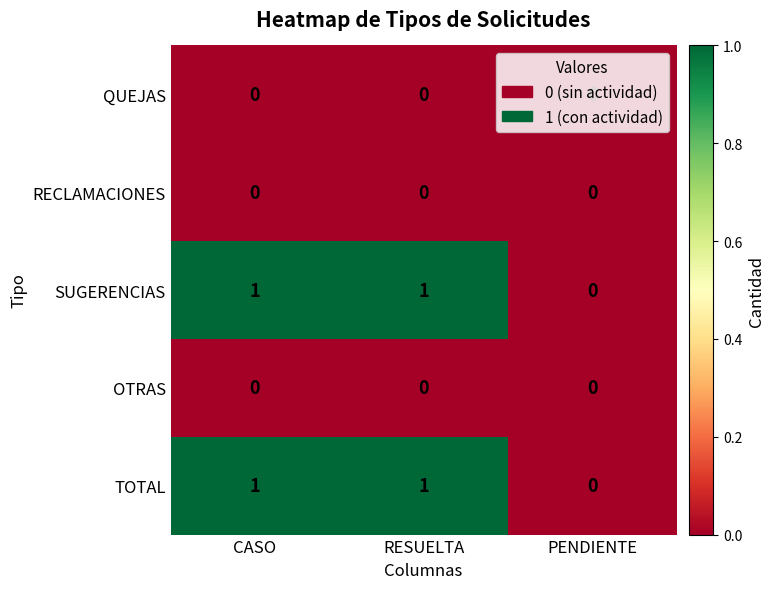

Is it true that QUEJAS equals 0 at PENDIENTE?

True